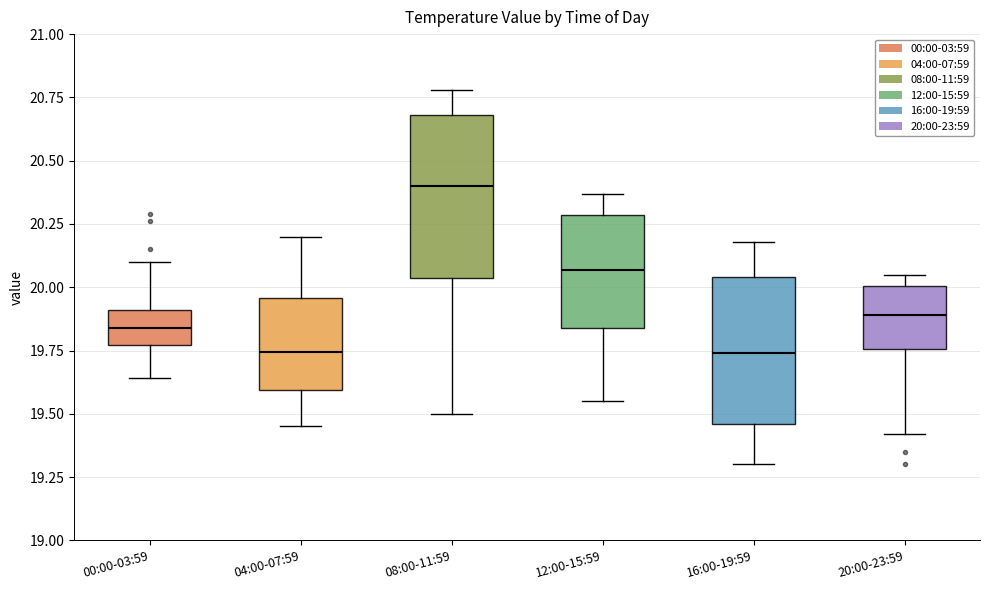

Reading left to right, transcribe this box plot: for each box, give where its median line is, the range the box spans, and where its two whiskers end, as read against the y-axis. The values are not printed on the chart, so give them approximately, as read against the axis.

00:00-03:59: median 19.85, box 19.75 to 19.90, whiskers 19.65 to 20.10
04:00-07:59: median 19.75, box 19.60 to 19.95, whiskers 19.45 to 20.20
08:00-11:59: median 20.40, box 20.05 to 20.70, whiskers 19.50 to 20.80
12:00-15:59: median 20.05, box 19.85 to 20.30, whiskers 19.55 to 20.35
16:00-19:59: median 19.75, box 19.45 to 20.05, whiskers 19.30 to 20.20
20:00-23:59: median 19.90, box 19.75 to 20.00, whiskers 19.40 to 20.05